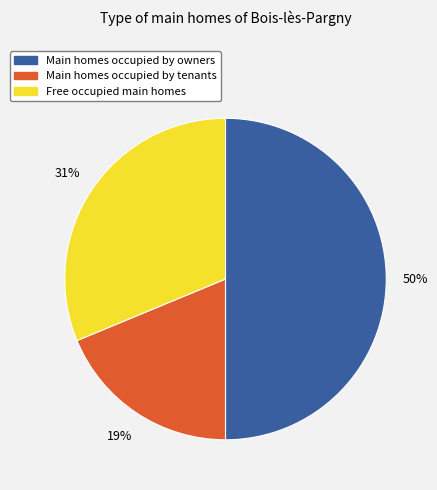

How many segments does this pie chart have?

3